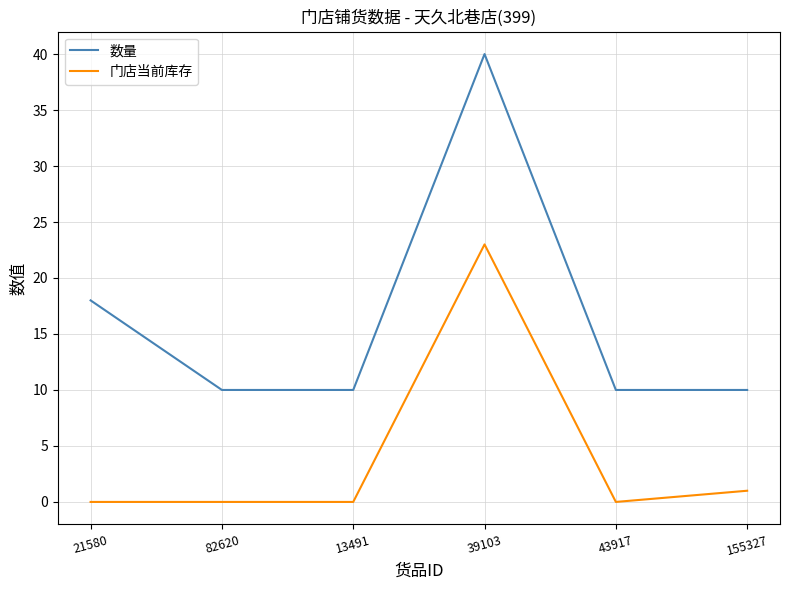

What is the total value across all series at 155327?

11